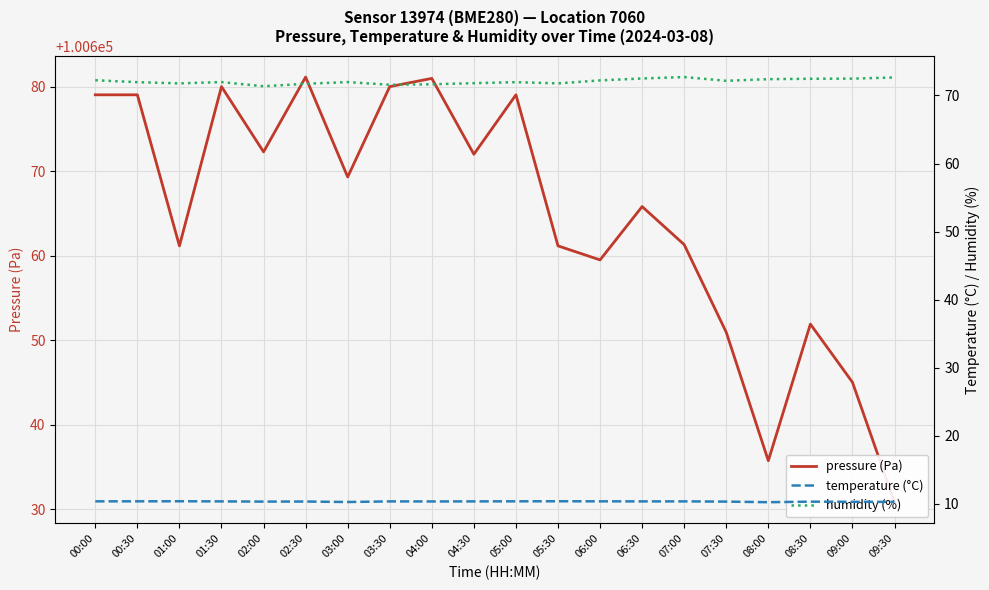

Between 03:00 and 08:00, which series saw the biggest shift?

pressure